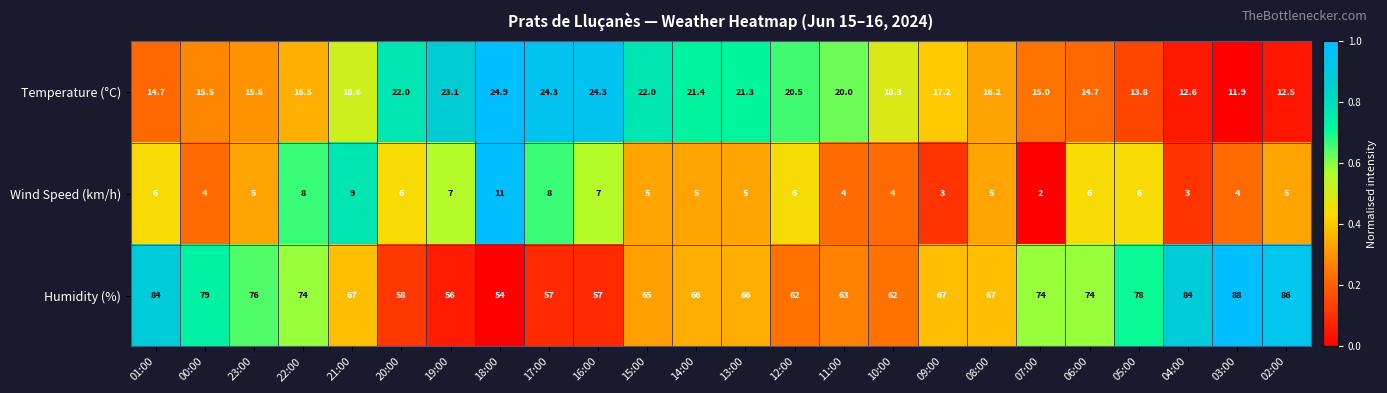

What is the approximate value of Humidity (%) at 06:00?

74.0